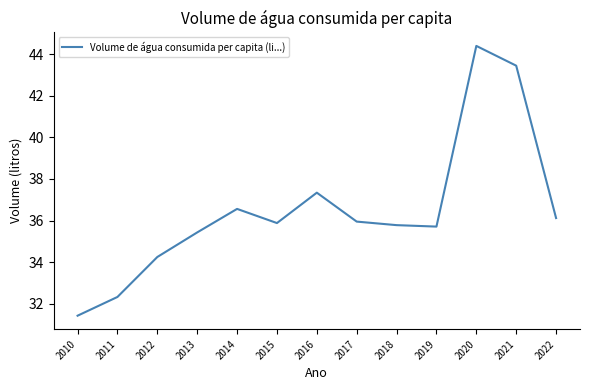

True or false: the data shows 43.4 at 2021.

True